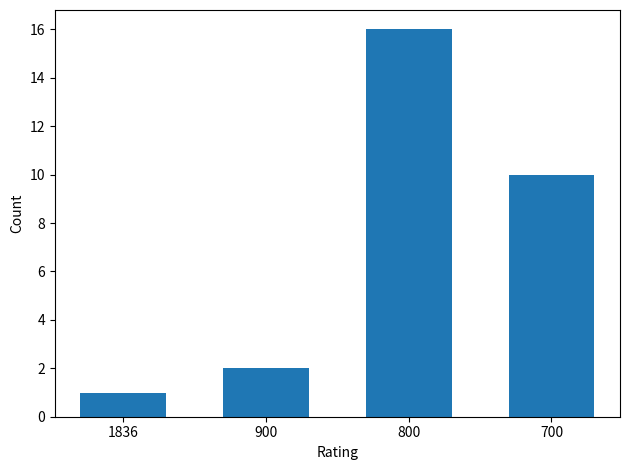

How many data points are less than 10?

2